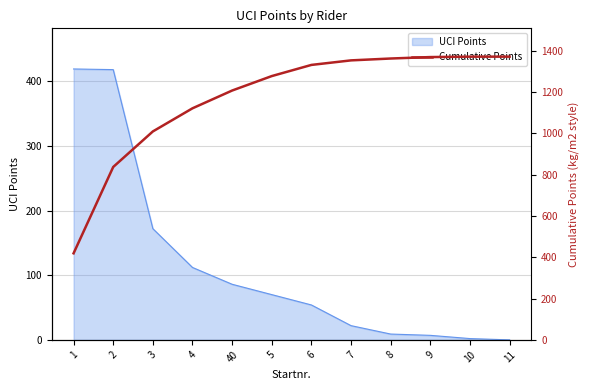

What is the highest value of the UCI Points series?

419